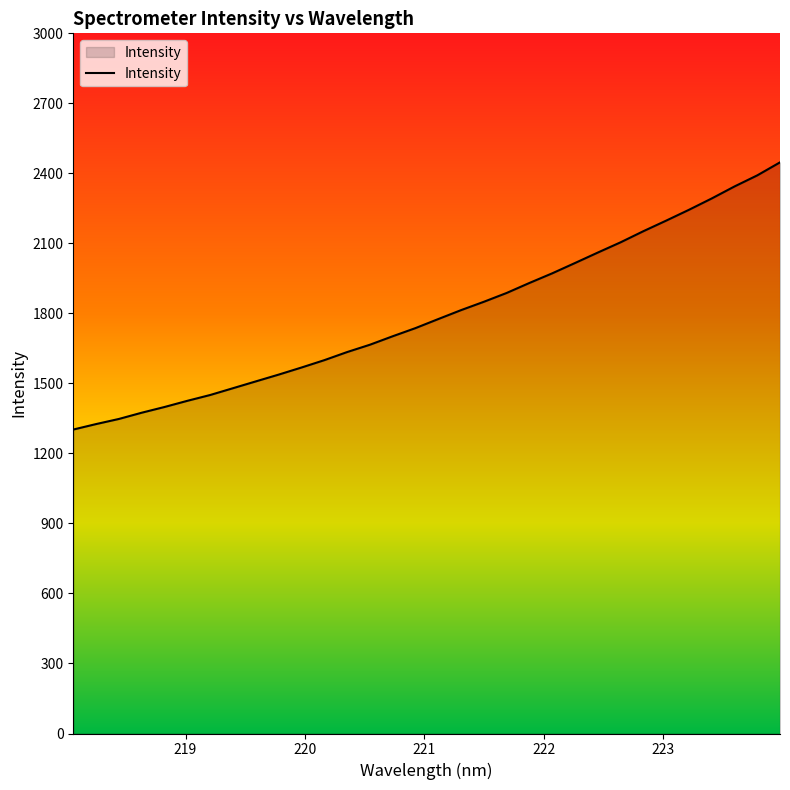

What is the maximum value shown in the chart?

2447.2